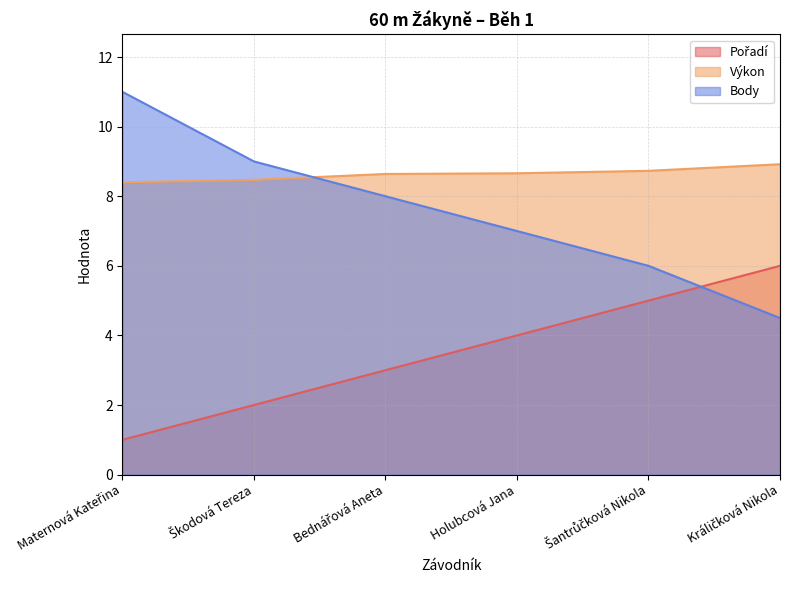

How many categories are shown in the chart?

6